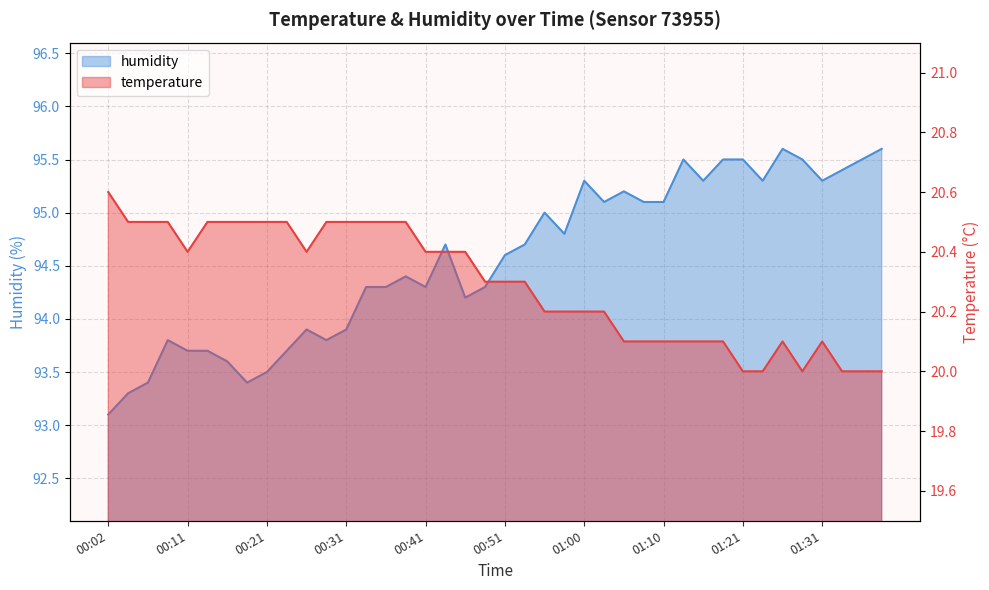

What is the maximum value shown in the chart?

95.6